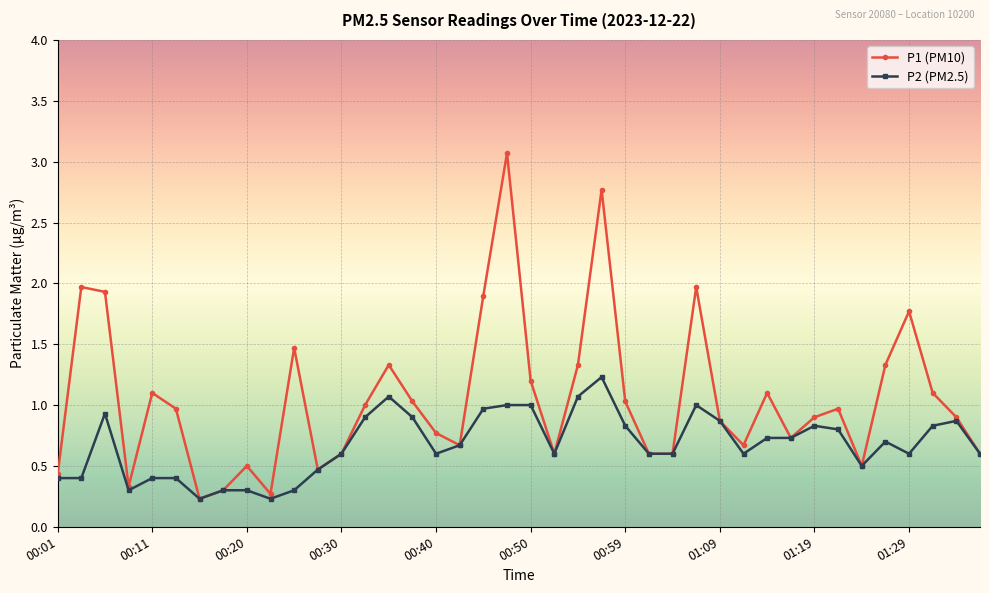

Rank the series by their average value, from lowest to highest.

P2 (PM2.5), P1 (PM10)